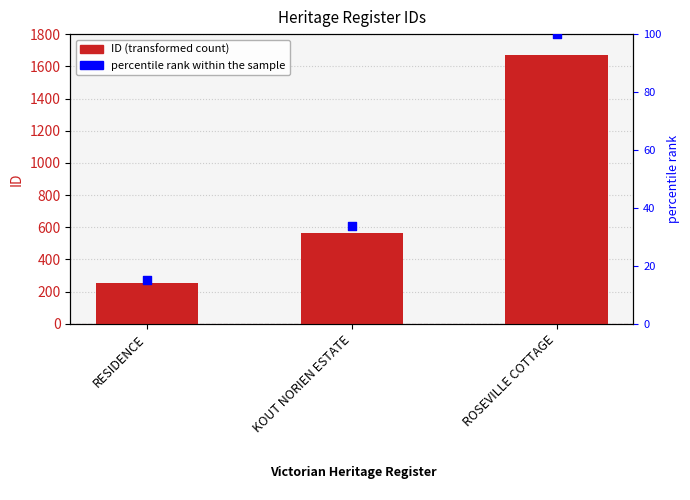

At which category is the sum across all series the highest?

ROSEVILLE COTTAGE